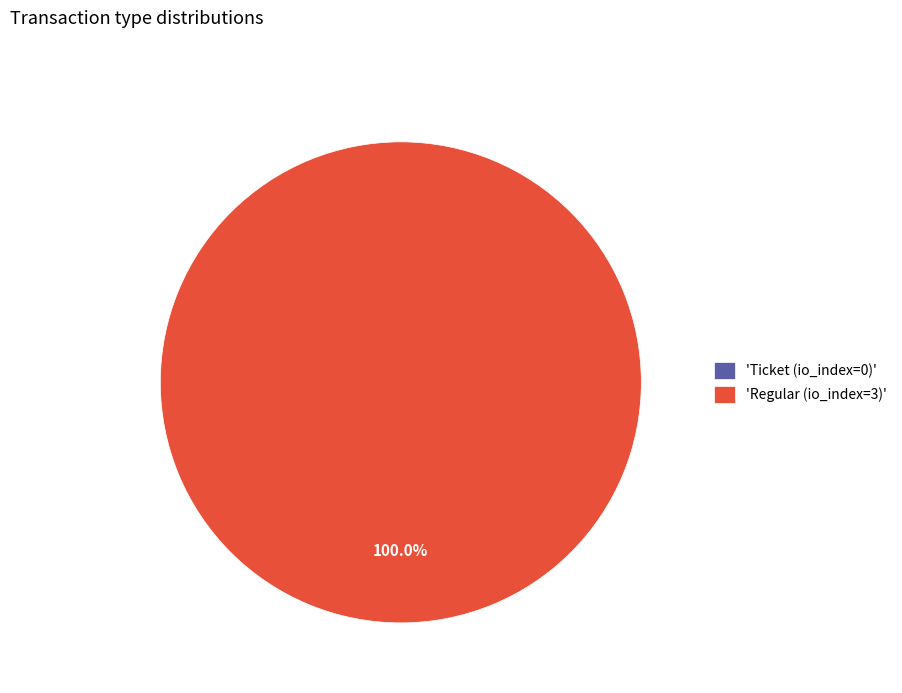

To the nearest percent, what is the combined percentage of Regular (io_index=3) and Ticket (io_index=0)?

100%